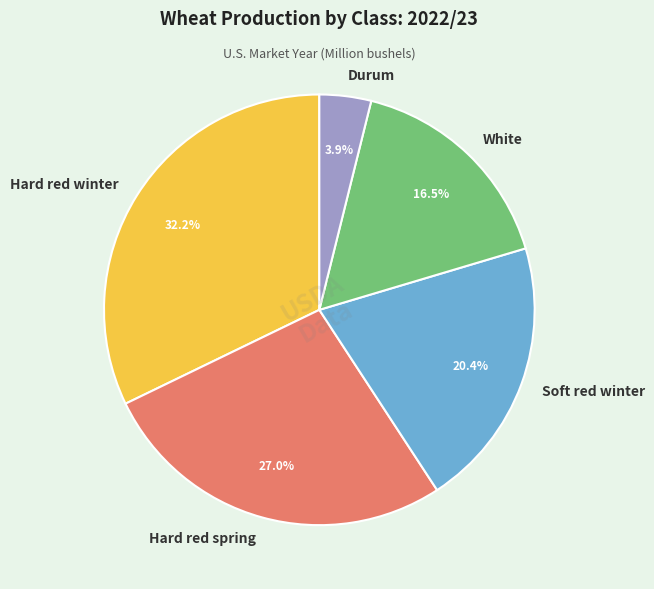

The White slice represents 25% of the pie. True or false?

False